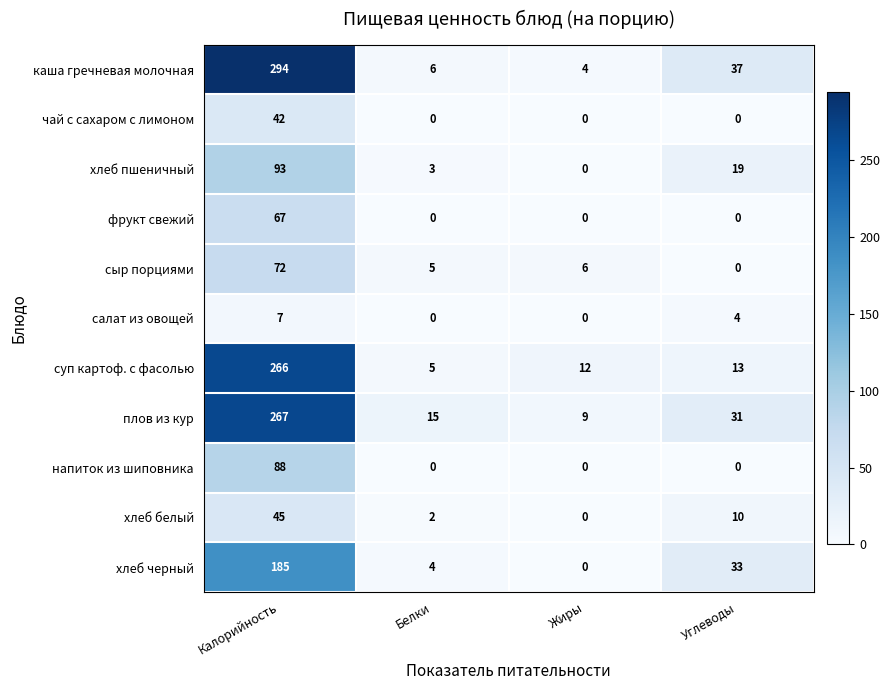

What is the total value across all series at Жиры?

31